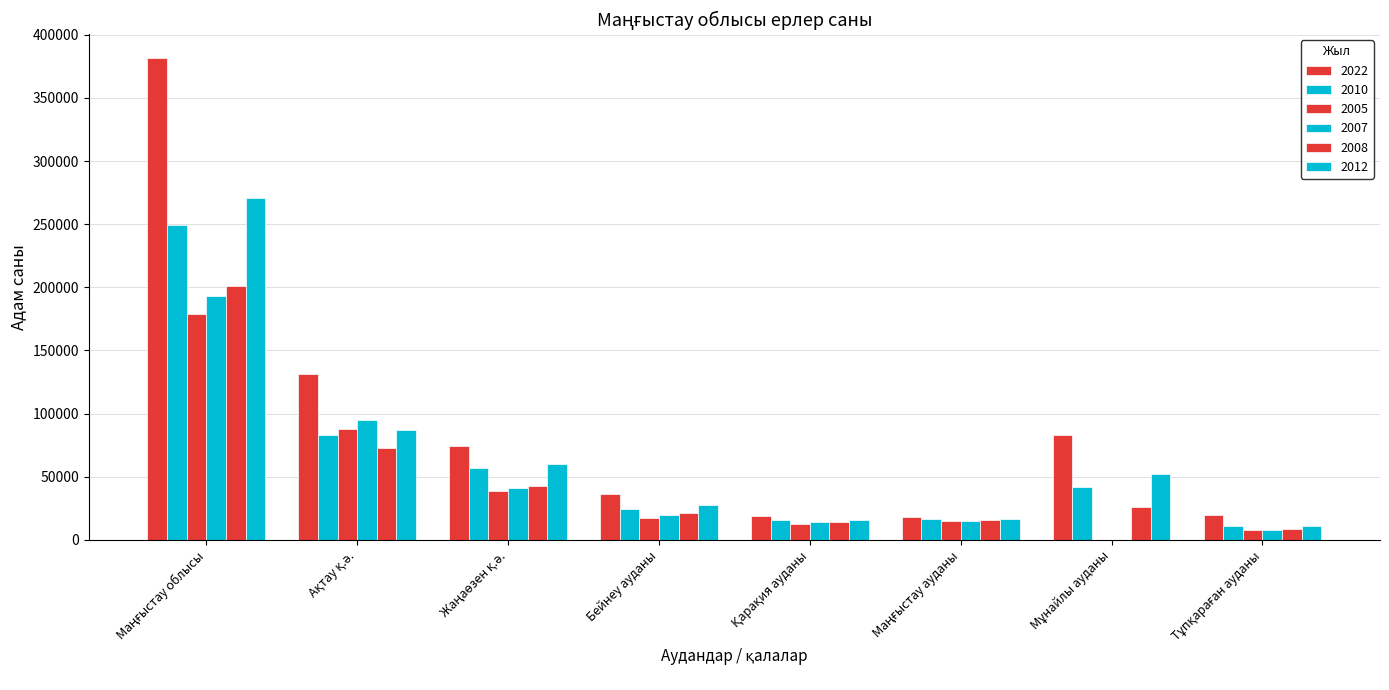

How many groups of bars are there?

8